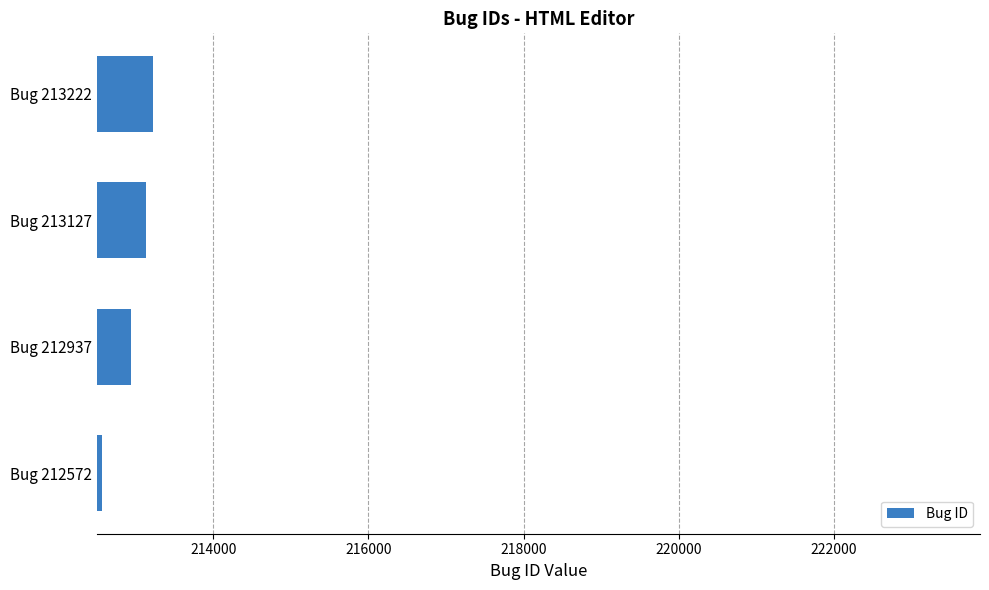

Rank the categories by value from highest to lowest.

Bug 213222, Bug 213127, Bug 212937, Bug 212572